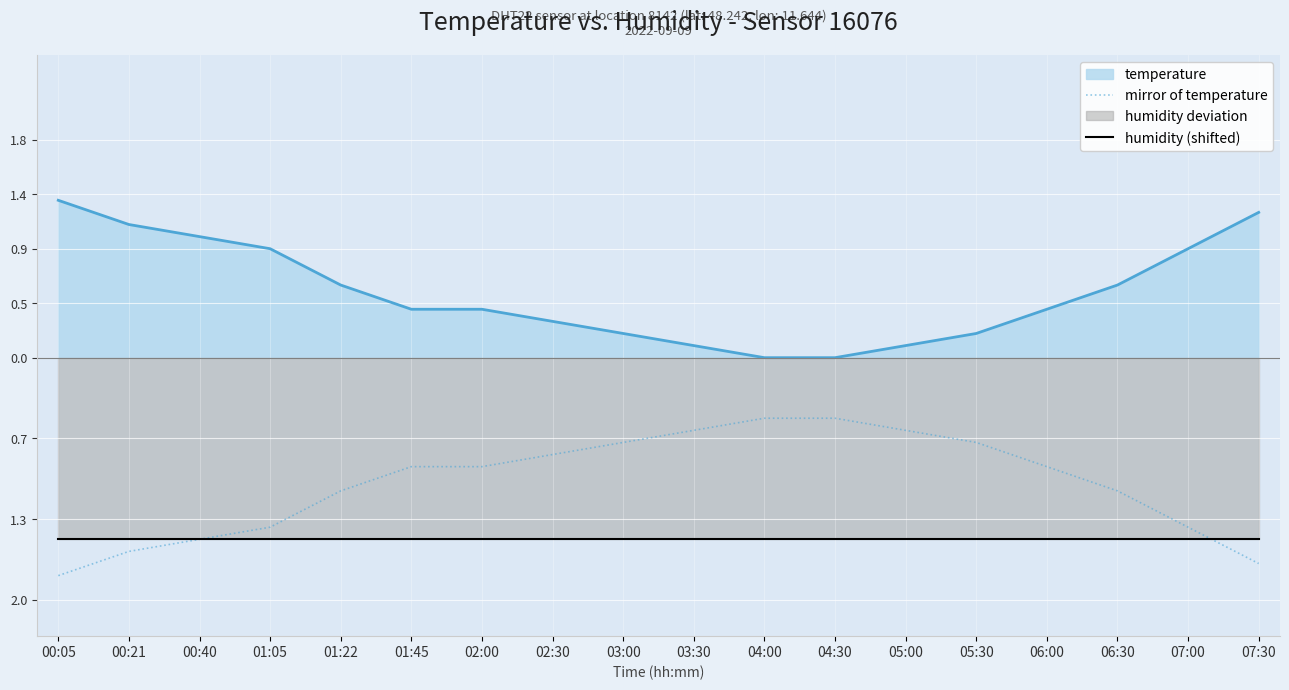

What is the total value across all series at 06:30?

-2.6